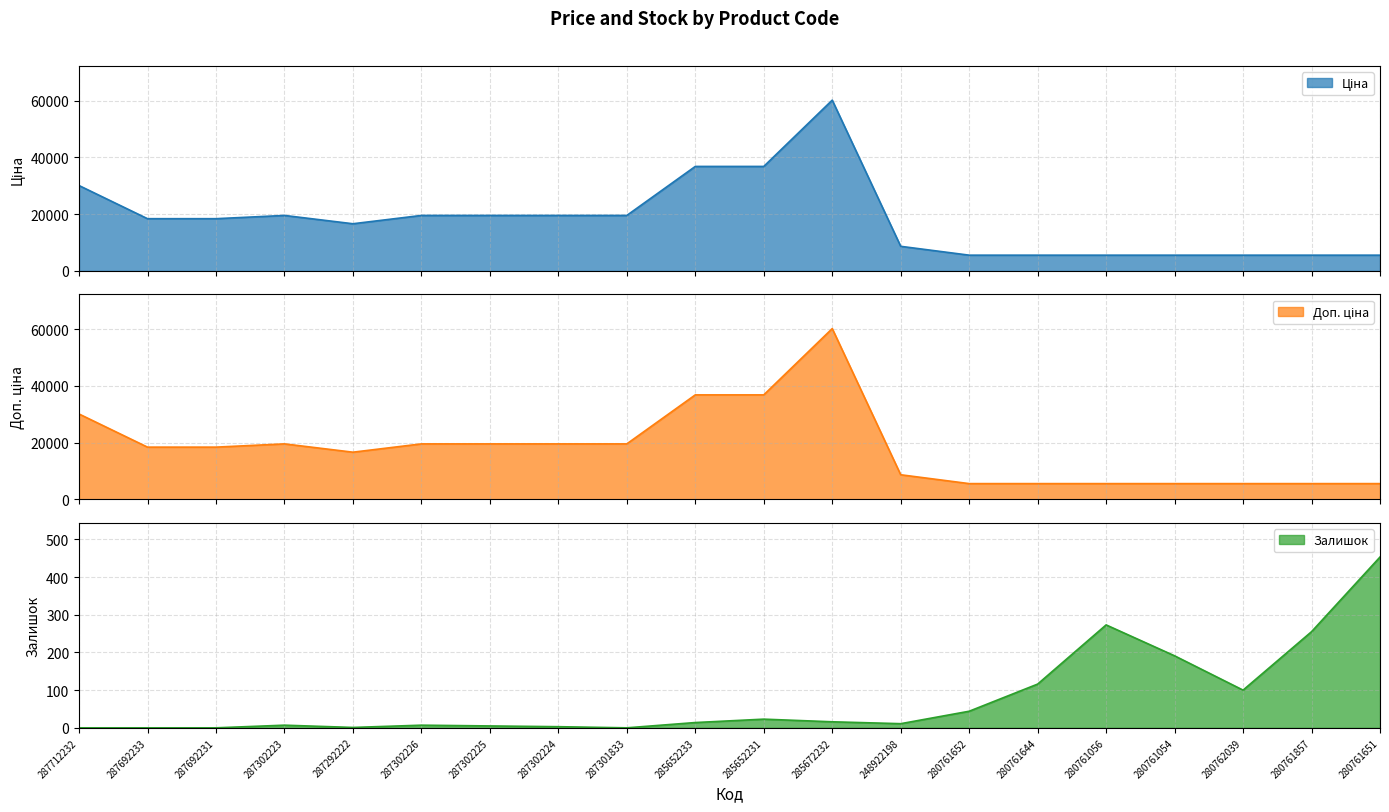

Reading right to left, extract all data points from this chart.

Ціна: 280761651=5560.3	280761857=5560.3	280762039=5560.3	280761054=5560.3	280761056=5560.3	280761644=5560.3	280761652=5560.3	248922198=8679.5	285672232=60205.6	285652231=36841.8	285652233=36841.8	287301833=19564.9	287302224=19564.9	287302225=19564.9	287302226=19564.9	287292222=16636.8	287302223=19564.9	287692231=18420.9	287692233=18420.9	287712232=30102.8
Доп. ціна: 280761651=5560.3	280761857=5560.3	280762039=5560.3	280761054=5560.3	280761056=5560.3	280761644=5560.3	280761652=5560.3	248922198=8679.5	285672232=60205.6	285652231=36841.8	285652233=36841.8	287301833=19564.9	287302224=19564.9	287302225=19564.9	287302226=19564.9	287292222=16636.8	287302223=19564.9	287692231=18420.9	287692233=18420.9	287712232=30102.8
Залишок: 280761651=453.0	280761857=255.0	280762039=100.0	280761054=191.0	280761056=273.0	280761644=116.0	280761652=44.0	248922198=11.0	285672232=16.0	285652231=23.0	285652233=14.0	287301833=0.0	287302224=3.0	287302225=5.0	287302226=7.0	287292222=1.0	287302223=7.0	287692231=0.0	287692233=0.0	287712232=0.0